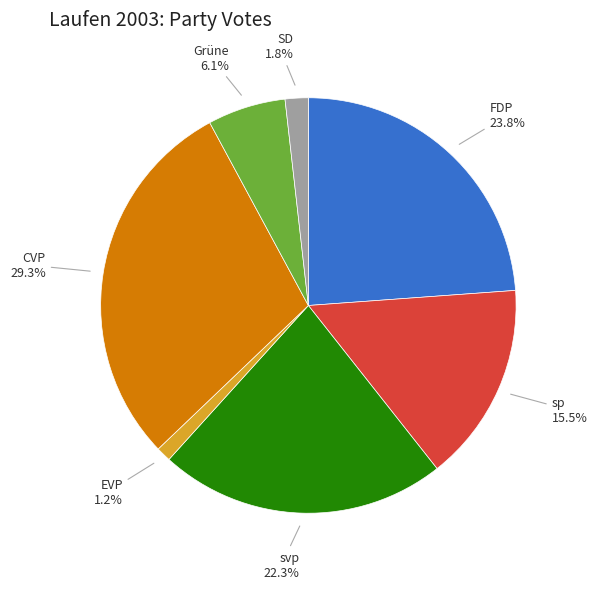

To the nearest percent, what portion does CVP represent?

29%